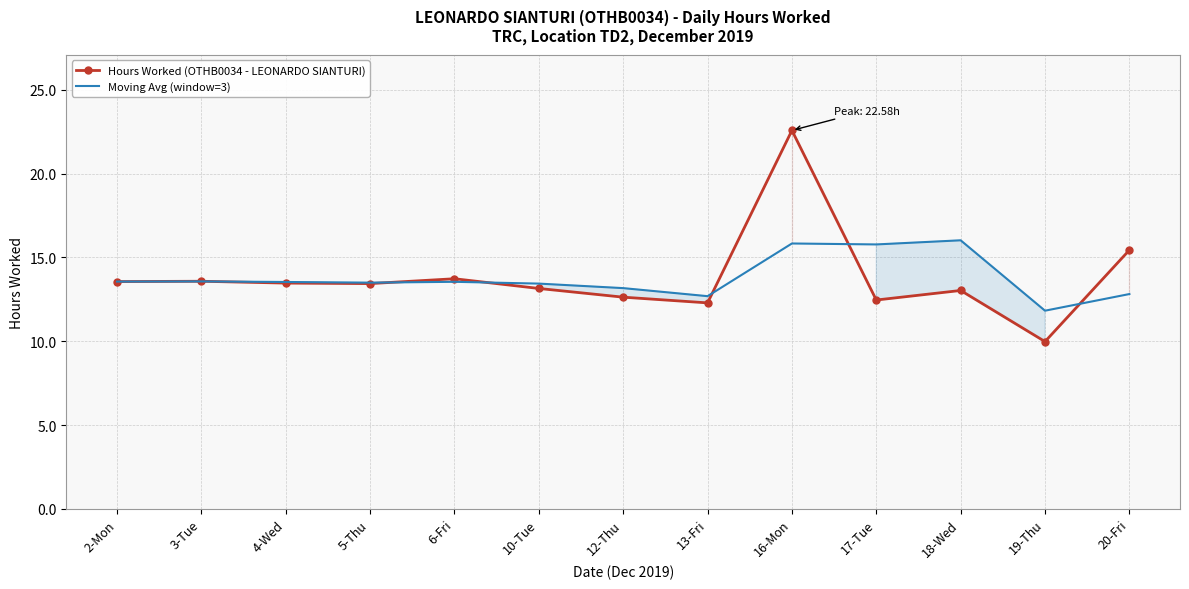

Rank the series at 6-Fri from lowest to highest value.

Moving Avg (window=3), Hours Worked (OTHB0034 - LEONARDO SIANTURI)